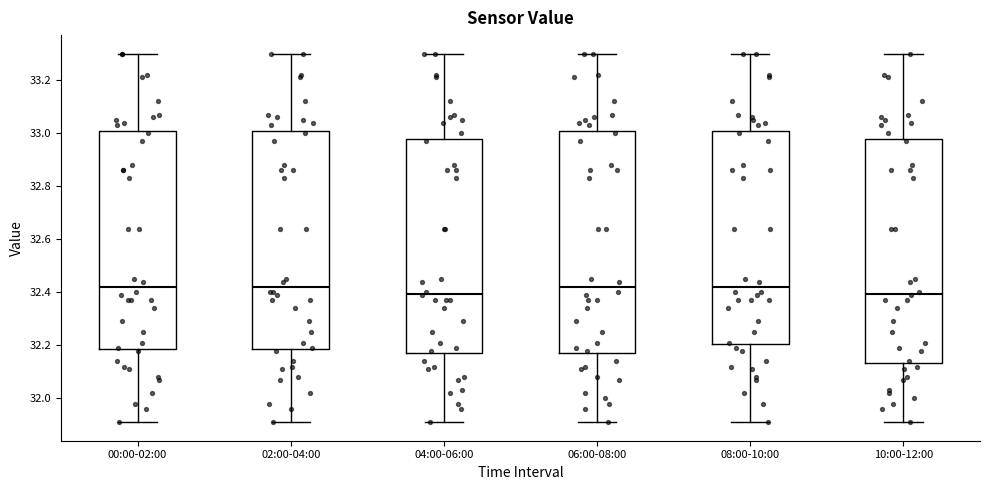

Where is the upper edge of the box for 00:00-02:00 on the y-axis? The values are not printed on the chart, so give them approximately, as read against the axis.

33.00